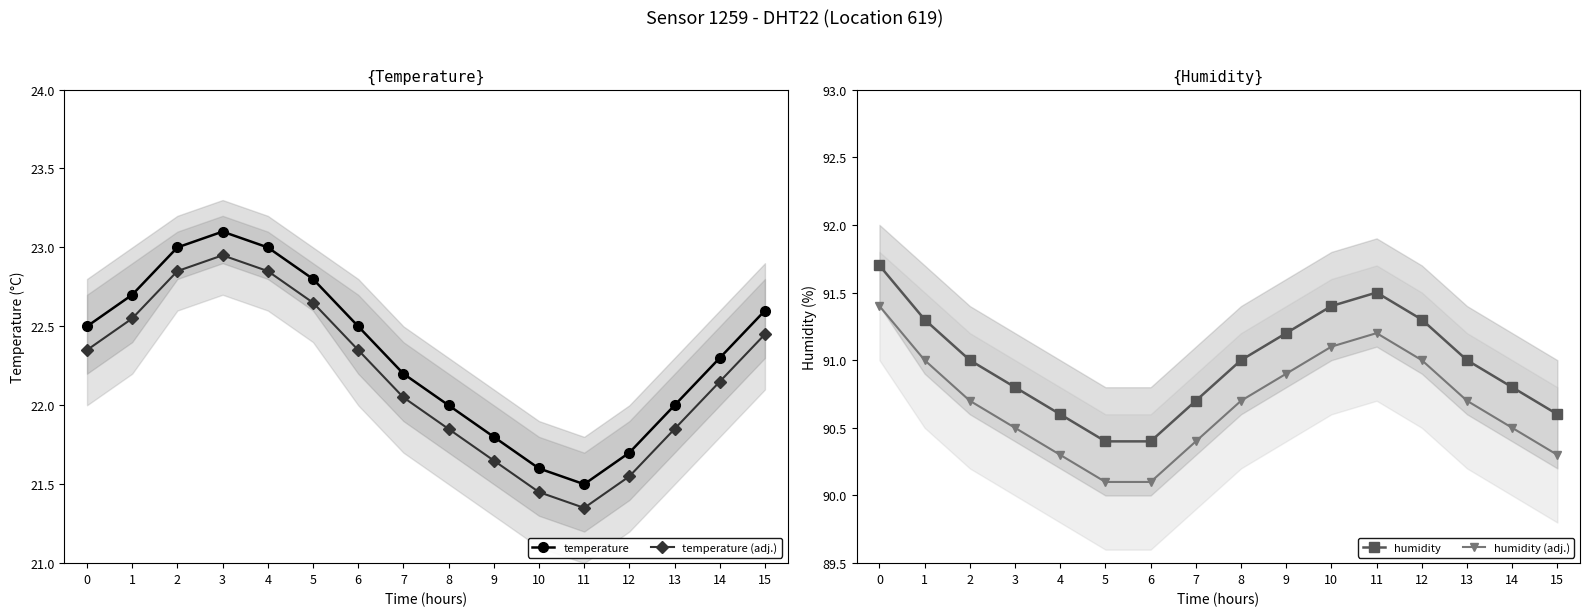

True or false: humidity and humidity (adj.) cross at least once.

False